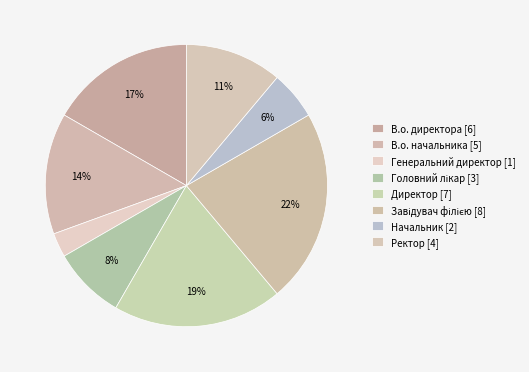

Count the number of slices in the pie.

8